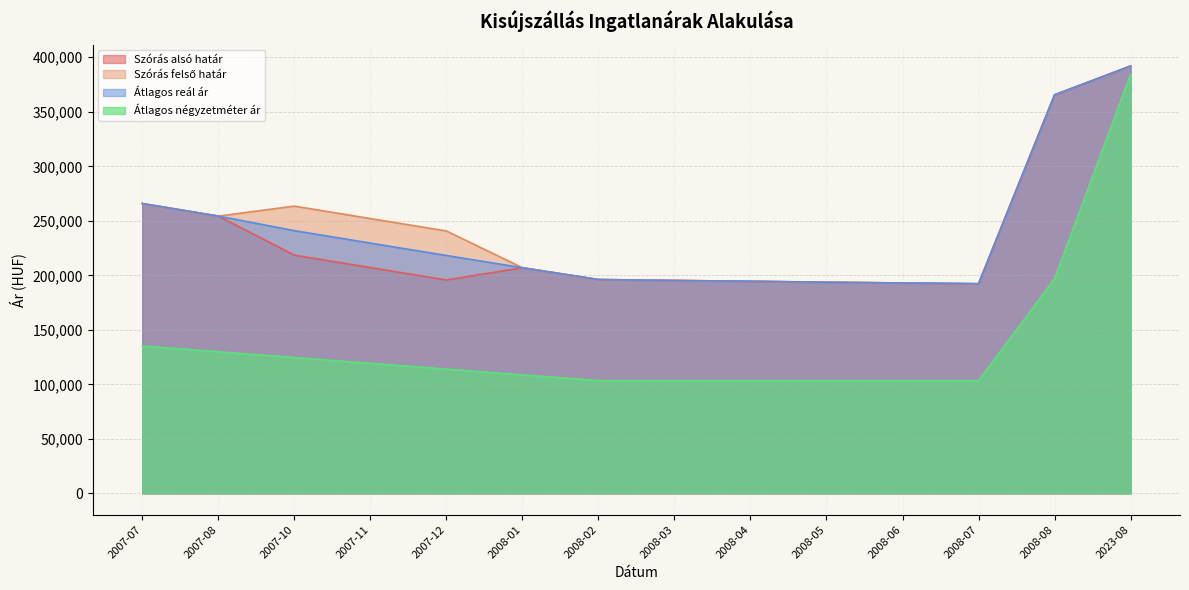

At 2007-12, list the series in order from smallest to largest.

Átlagos négyzetméter ár, Szórás alsó határ, Átlagos reál ár, Szórás felső határ